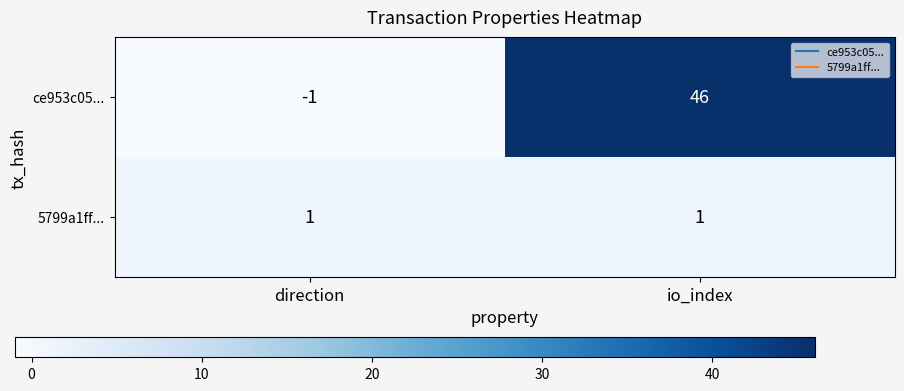

What is the difference between the highest and lowest values at io_index?

45